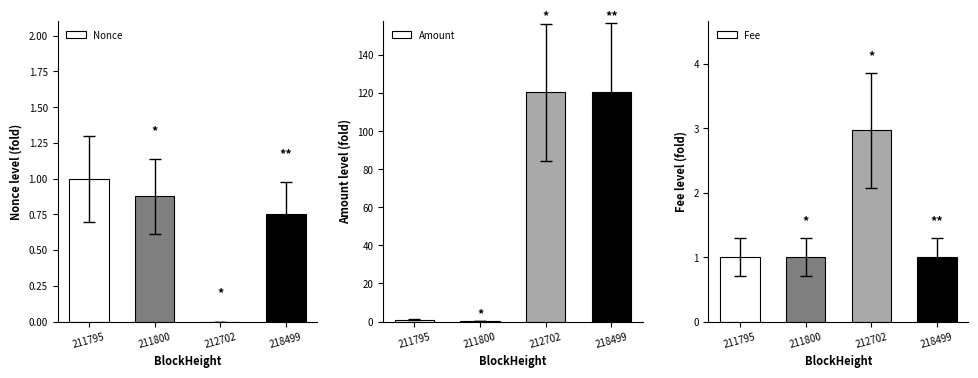

Is it true that Amount equals 120.4 at 212702?

True